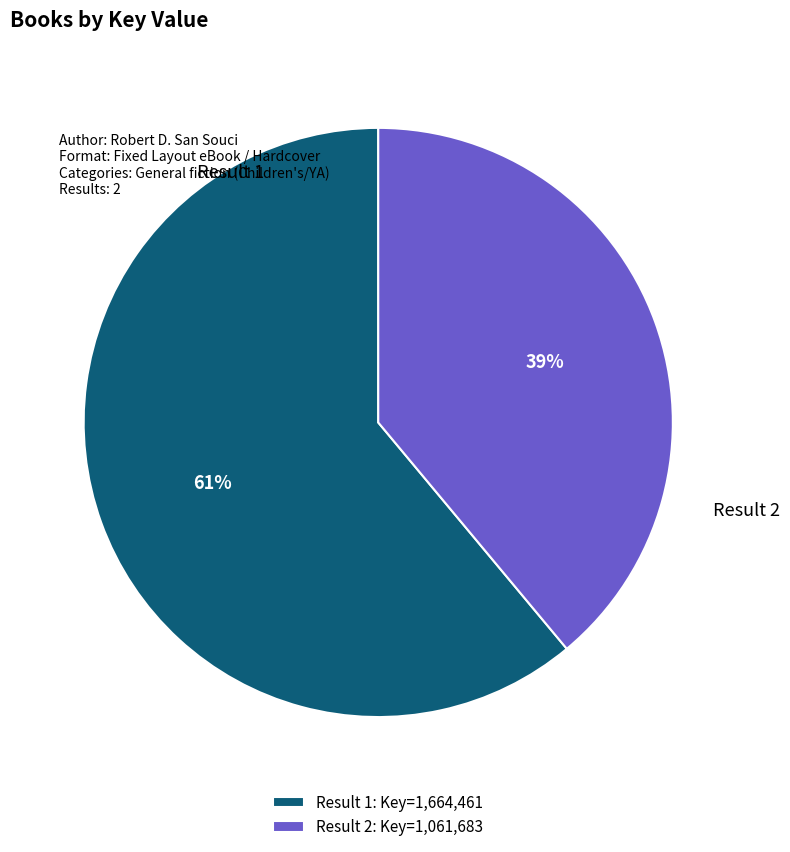

True or false: Result 2: Key=1,061,683 accounts for 28% of the total.

False